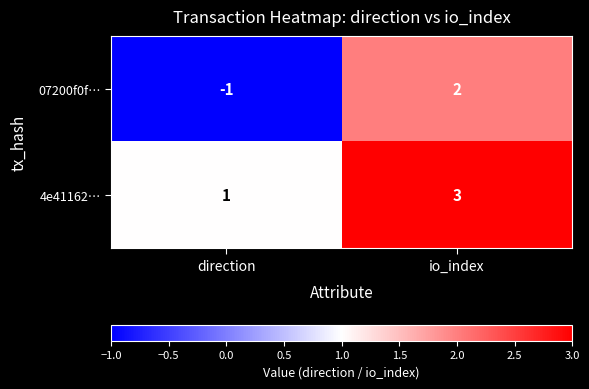

Which series has the widest spread of values?

07200f0f…